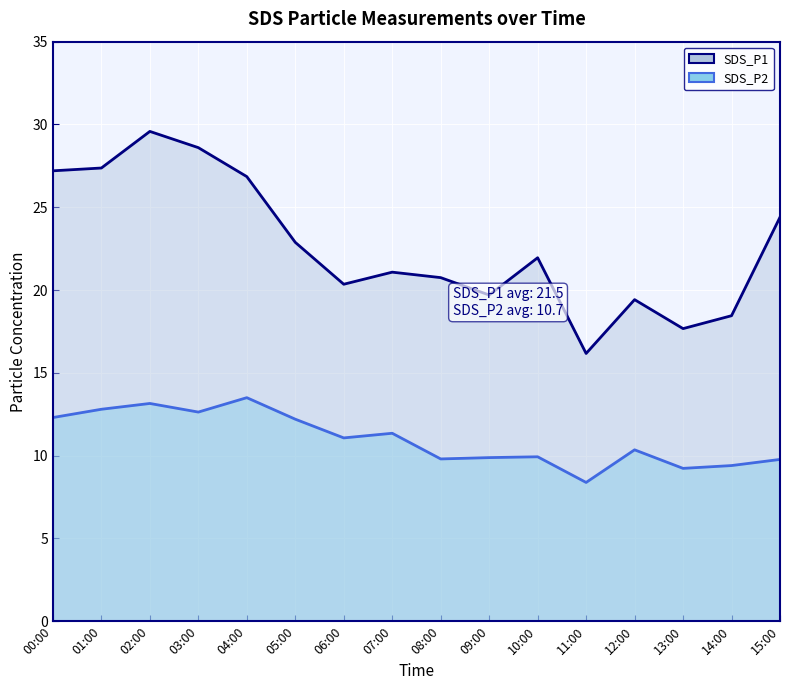

How many interior local peaks does the SDS_P2 line series have?

5